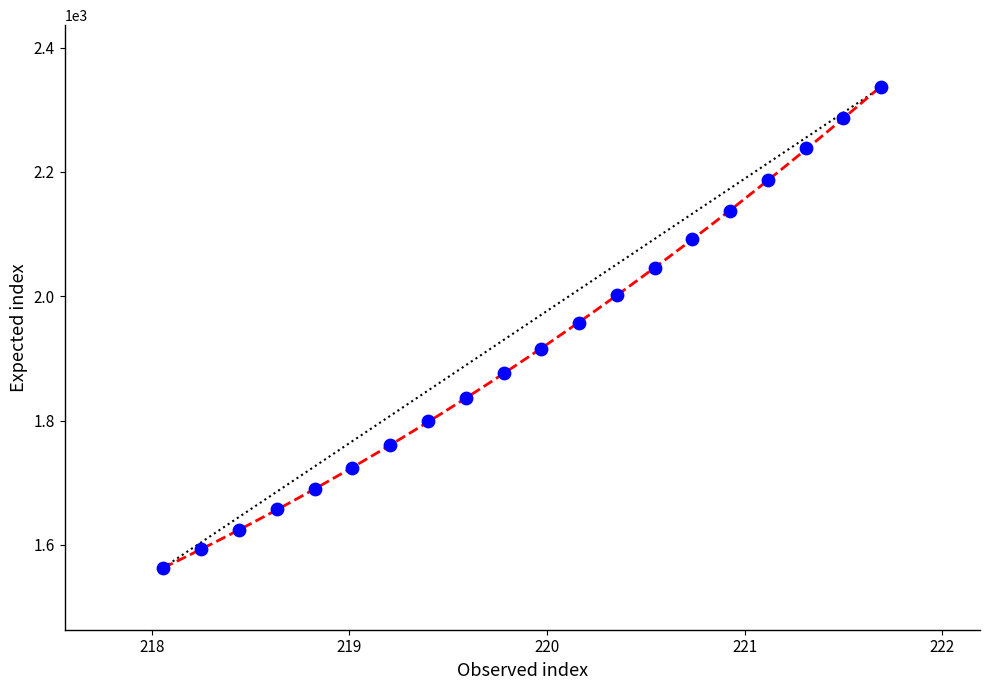

Count the number of points in this scatter plot.

20